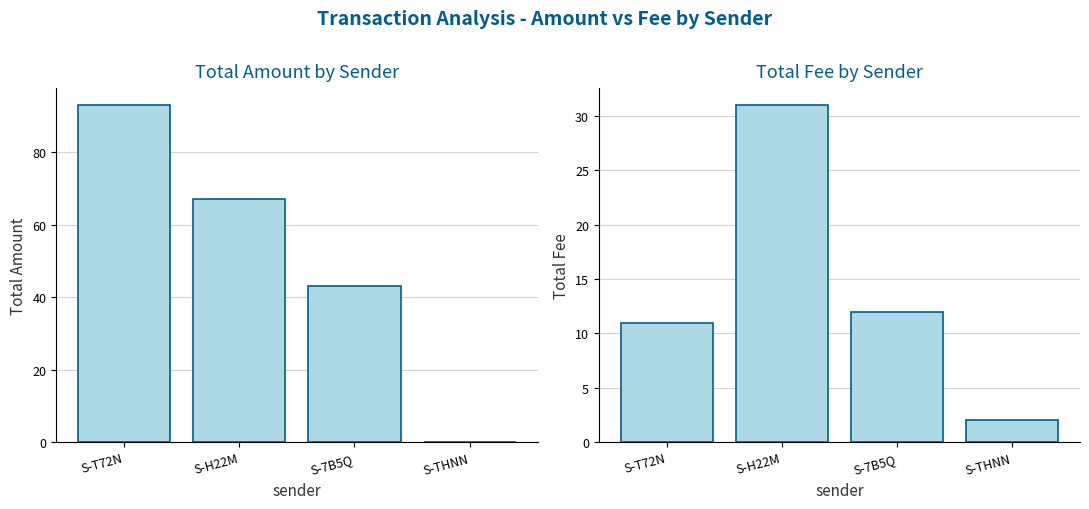

At which label is Total Fee closest to 16?

S-7B5Q